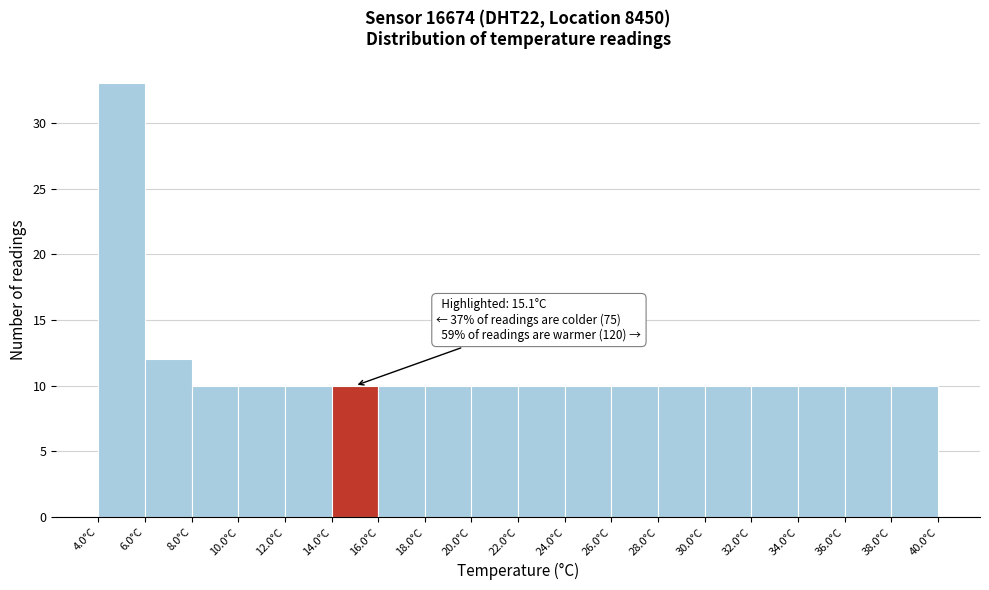

Which range on the x-axis has the tallest bar?

4 to 6